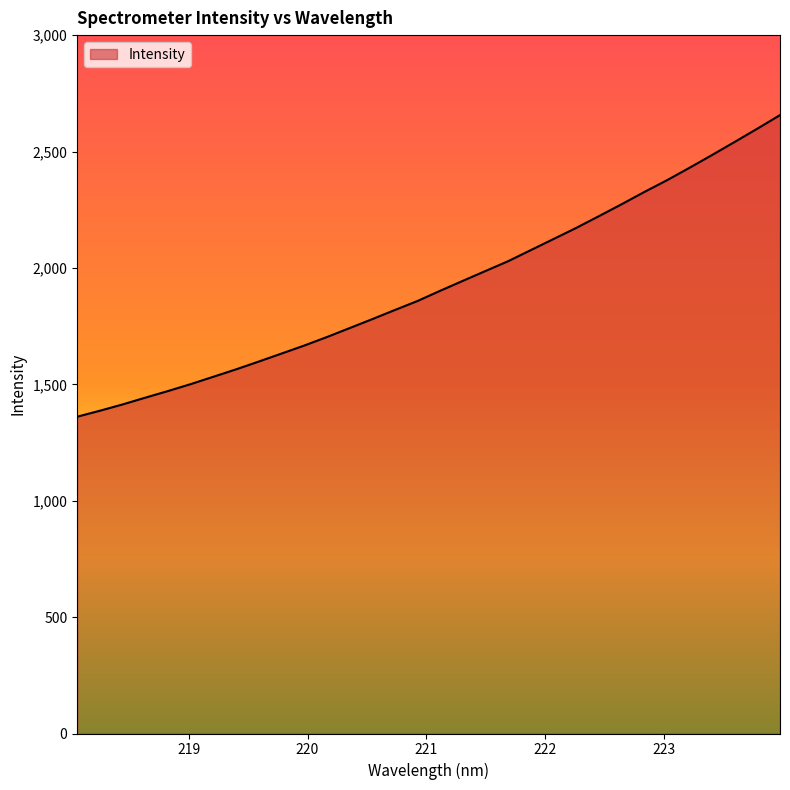

What is the smallest value displayed?

1360.8